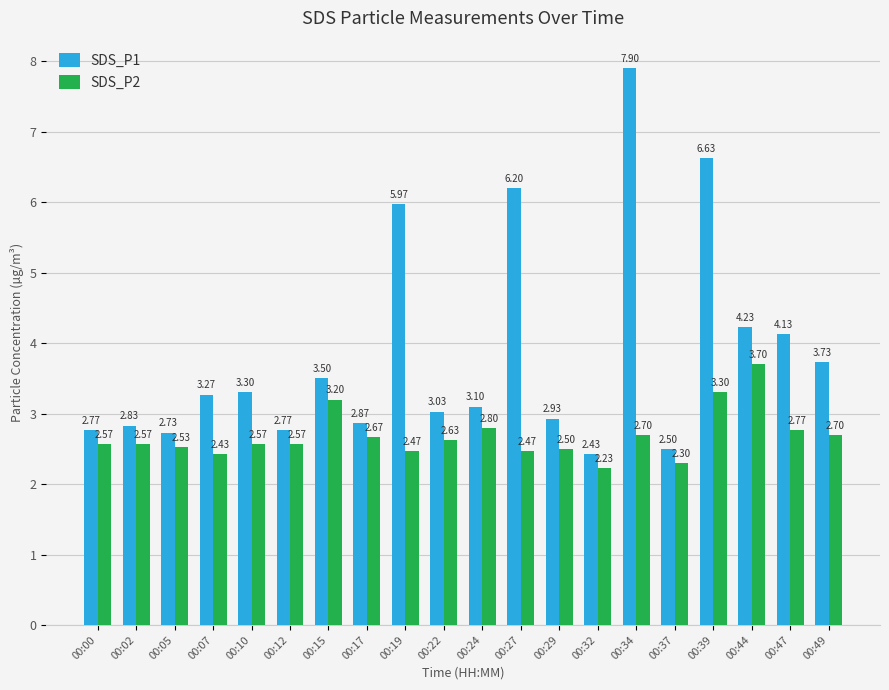

Which category has the highest value in the SDS_P1 series?

00:34